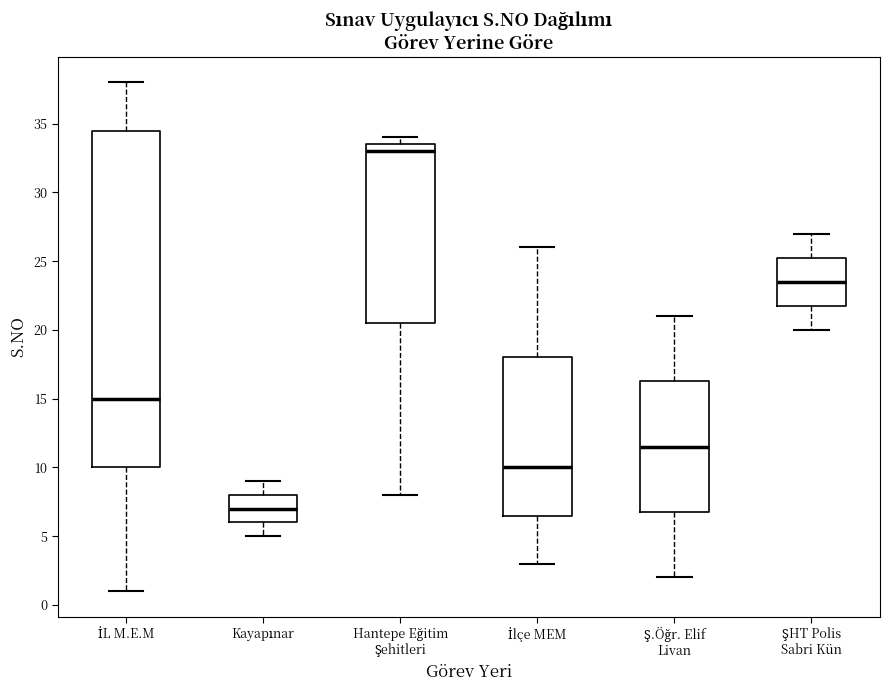

Where is the upper edge of the box for Hantepe Eğitim Şehitleri on the y-axis? The values are not printed on the chart, so give them approximately, as read against the axis.

33.5